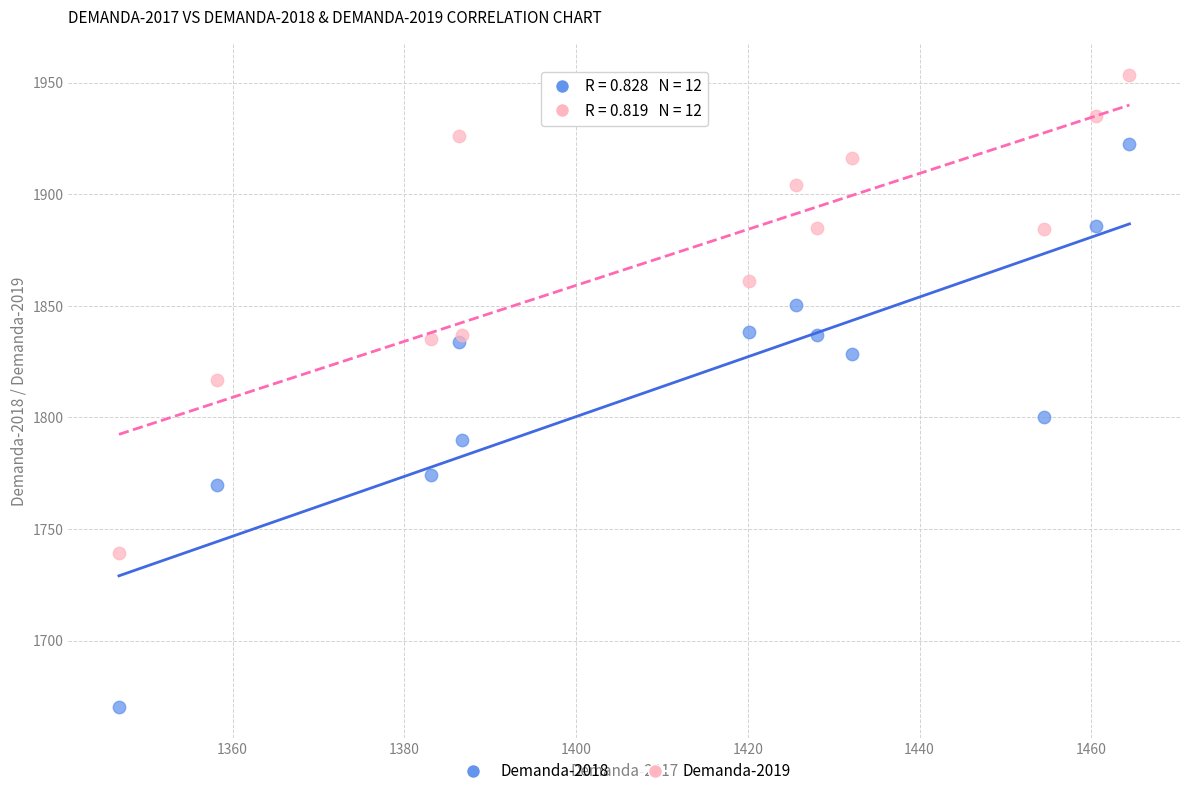

In the Demanda-2019 series, what Y value is closest to 1846?

1836.9